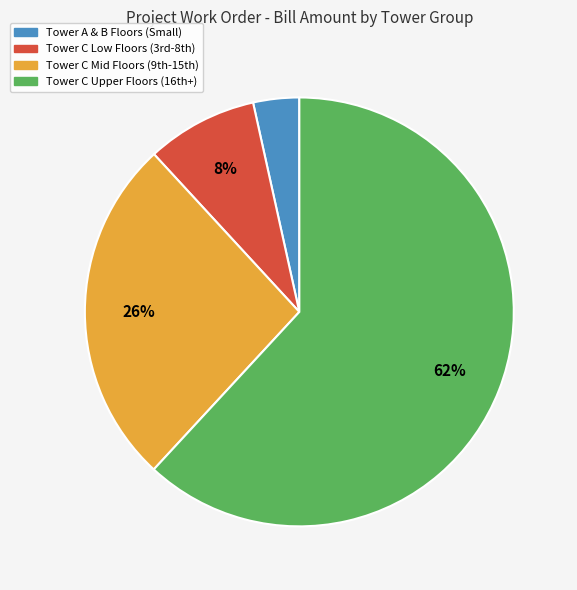

To the nearest percent, what is the average slice percentage?

25%